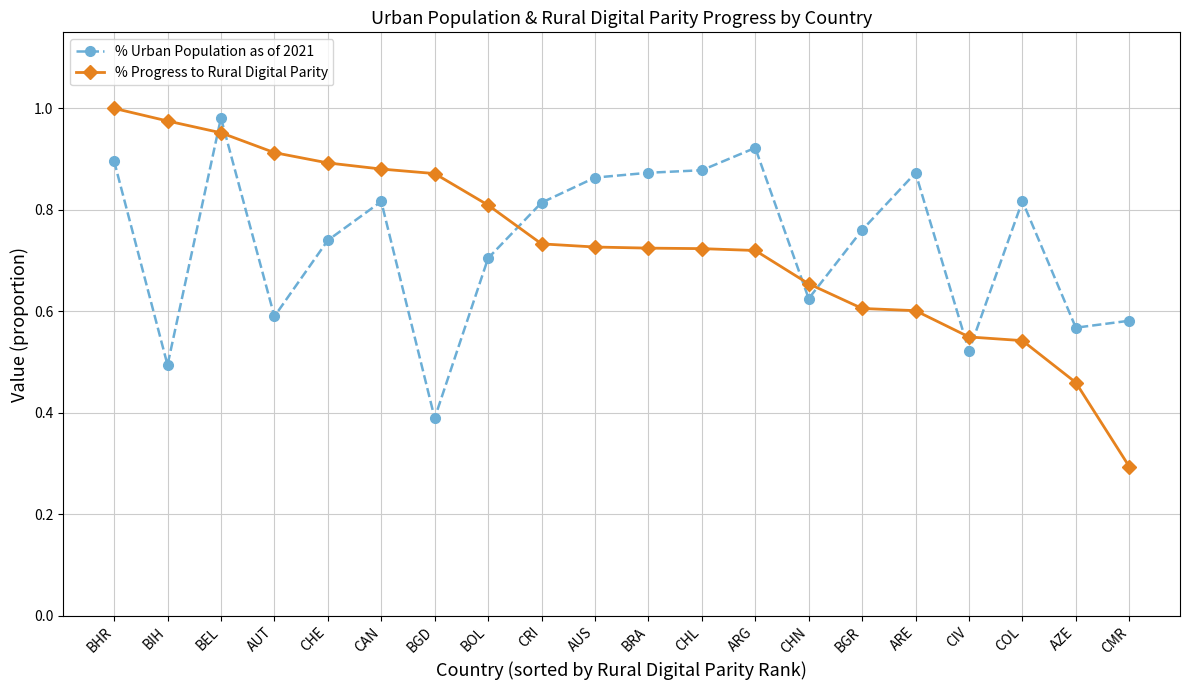

What position from the left is CRI?

9